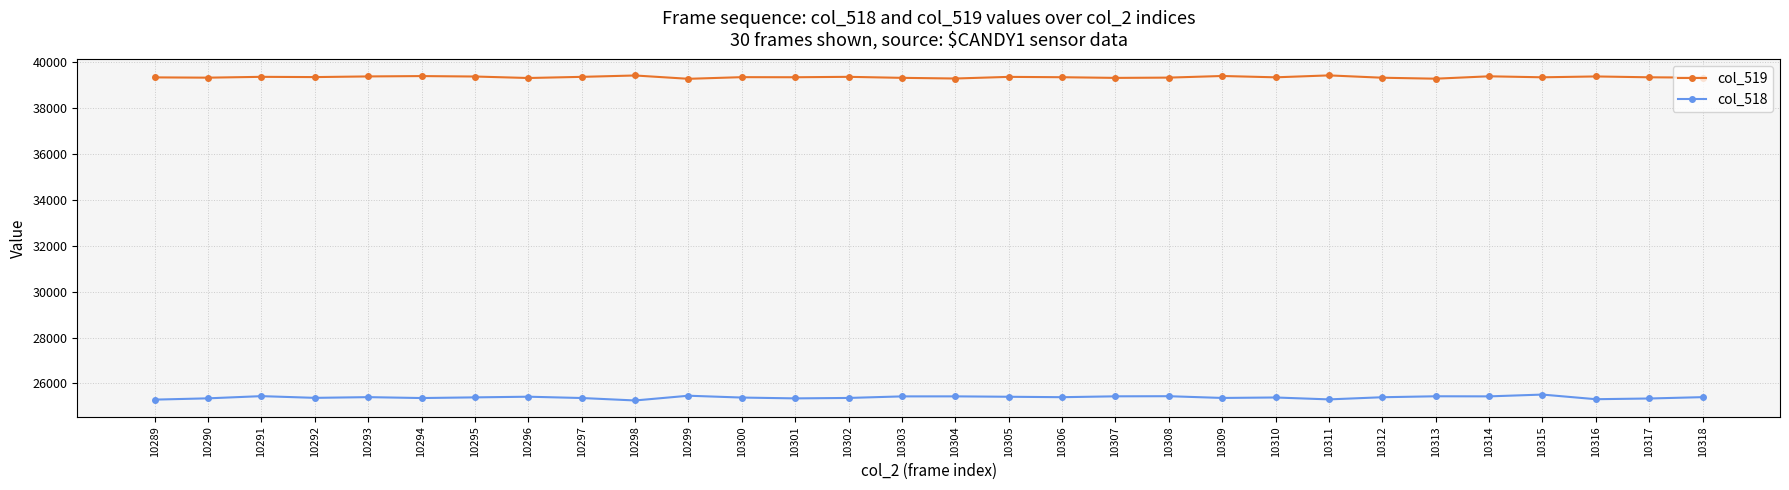

Rank the series by their average value, from lowest to highest.

col_518, col_519